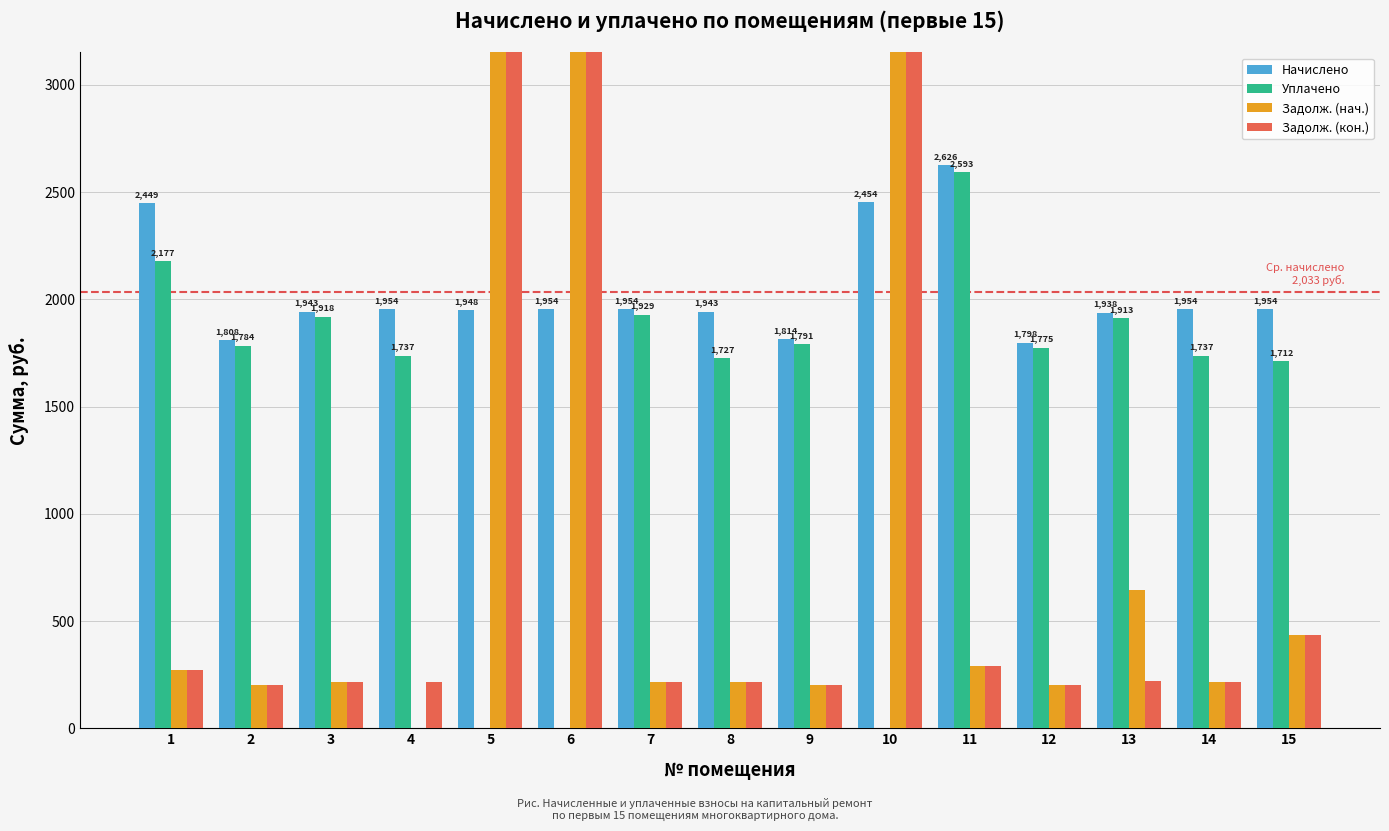

Is it true that Начислено equals 1146.6 at 15?

False